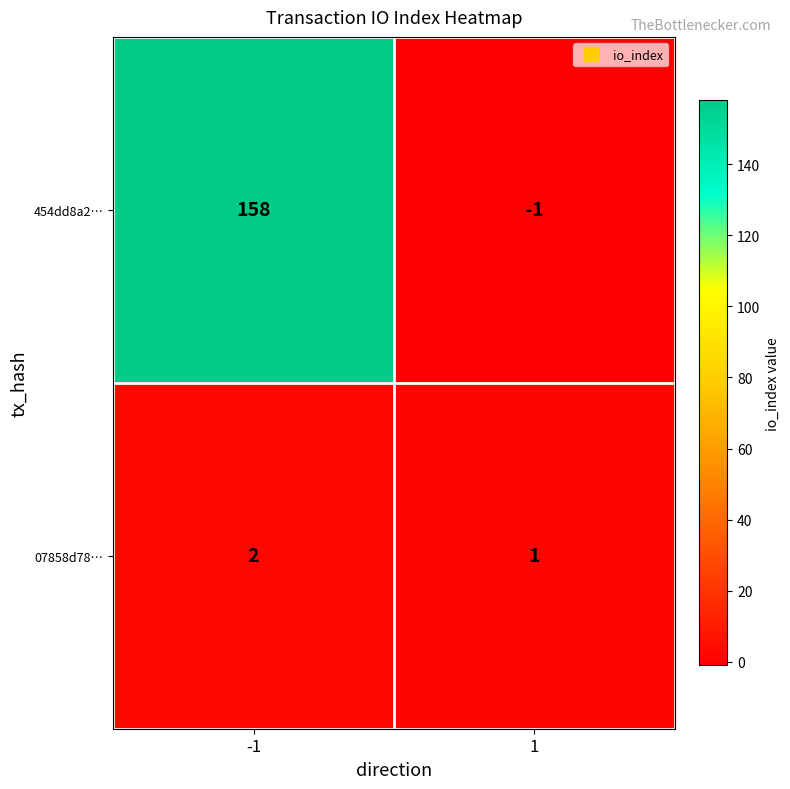

What is the total value across all series at -1?

160